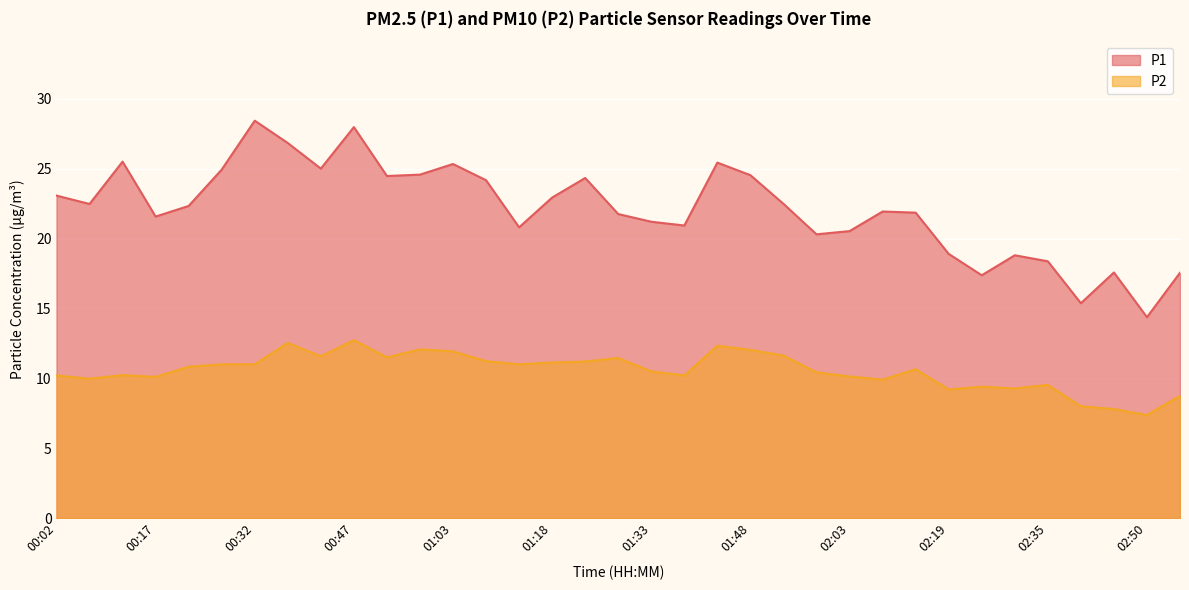

Does the chart display data point markers on the line(s)?

No